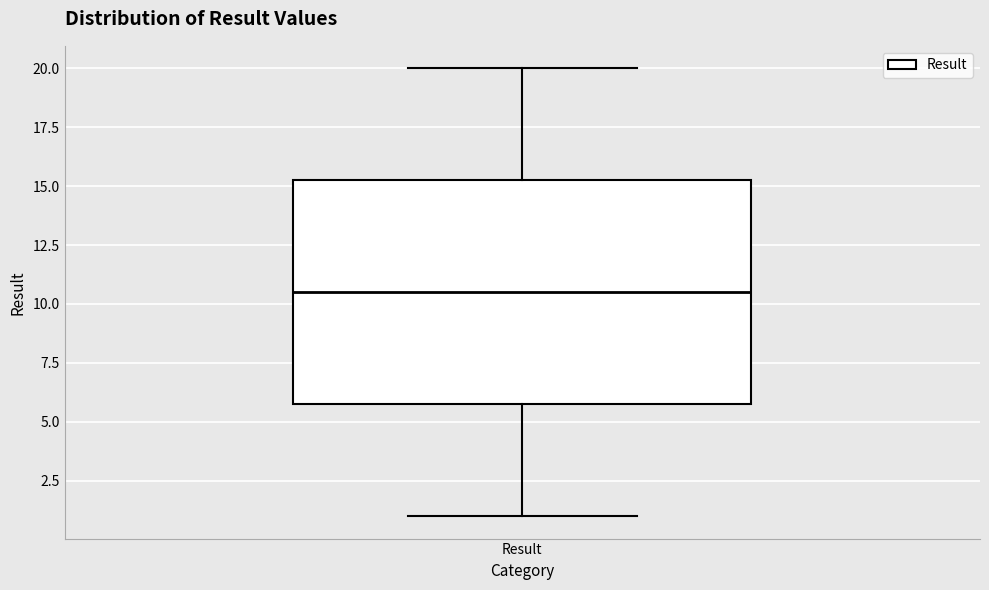

Transcribe this box plot: give where the median line is, the range the box spans, and where the two whiskers end, as read against the y-axis. The values are not printed on the chart, so give them approximately, as read against the axis.

median 10.5, box 6.0 to 15.5, whiskers 1.0 to 20.0